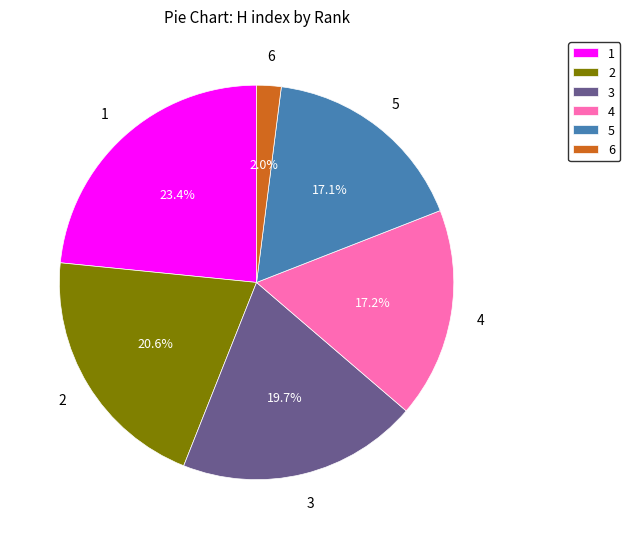

What is the smallest slice in the pie chart?

6